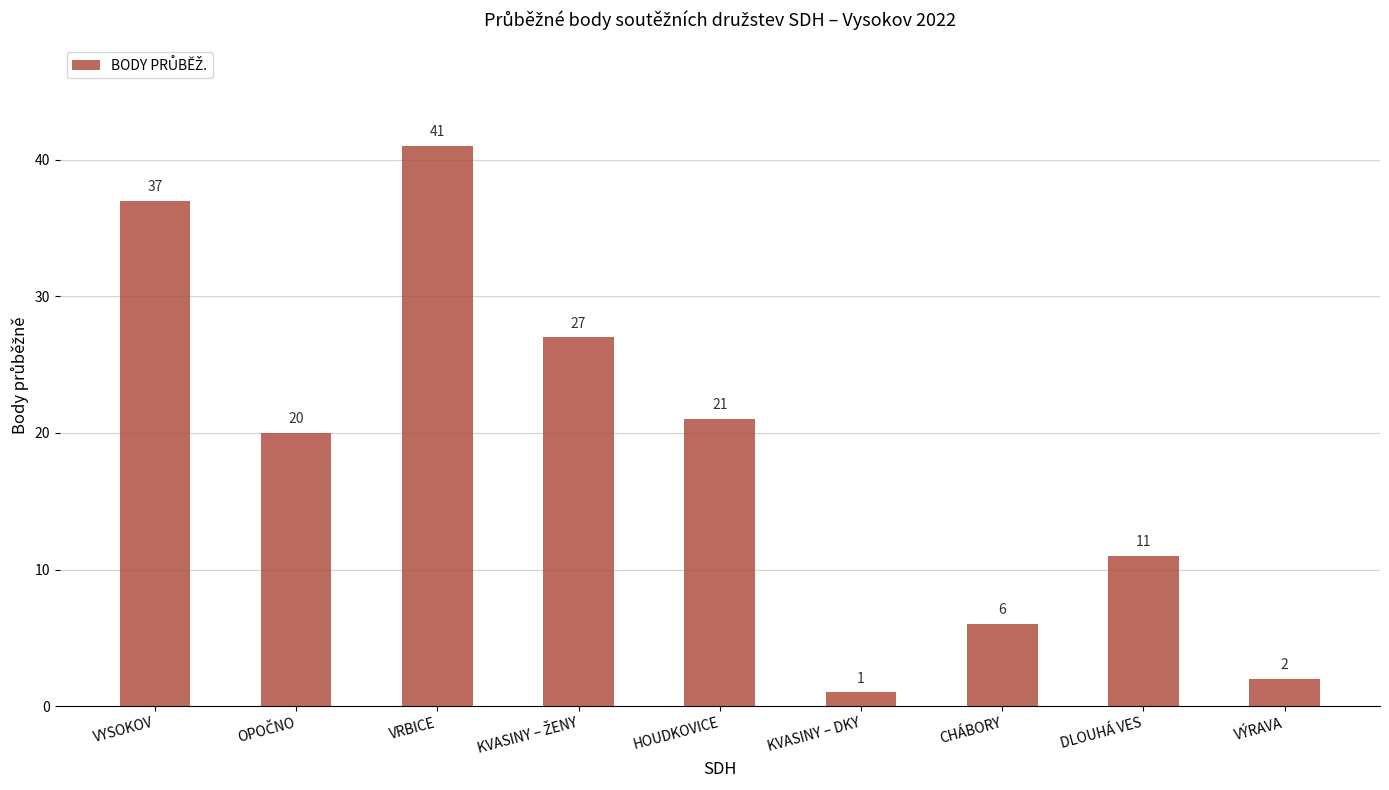

Which category has the lowest value across all series?

KVASINY – DKY